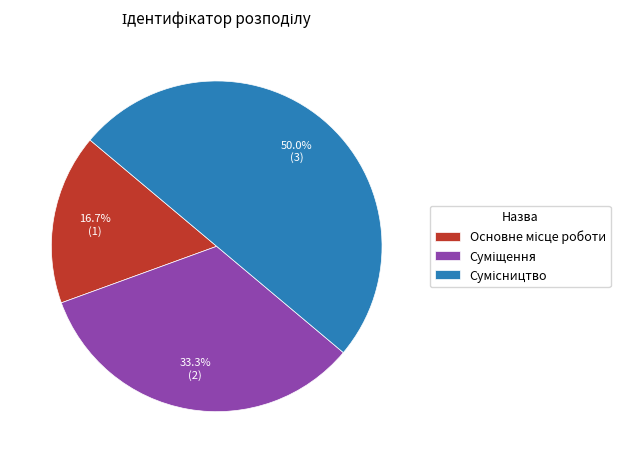

What percentage is the Сумісництво slice, to the nearest percent?

50%